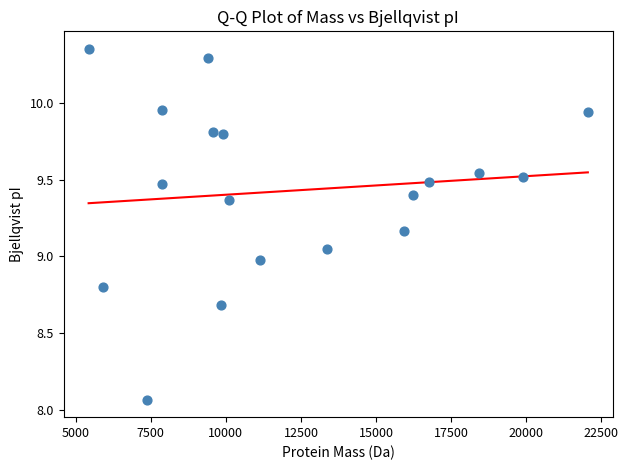

What is the range of X values (max minus min)?

16618.1